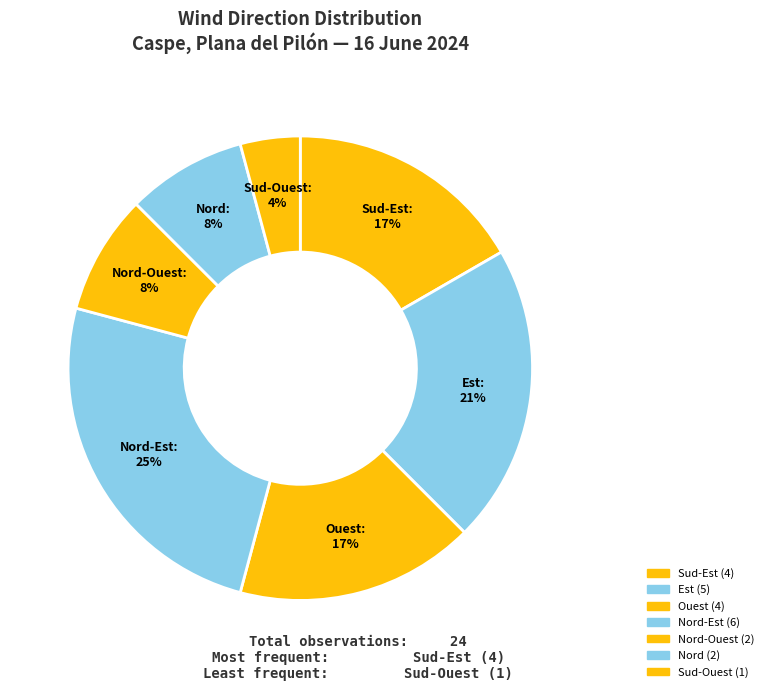

Is there any slice that represents more than half of the pie?

No